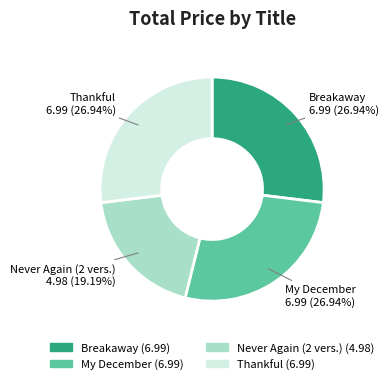

Is there any slice that represents more than half of the pie?

No